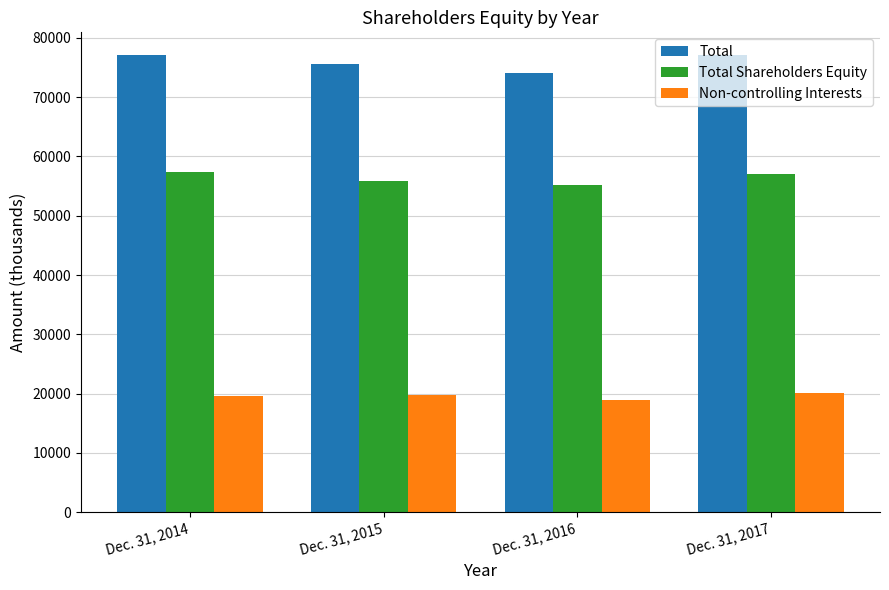

What is the value of the Non-controlling Interests bar at the 3rd from the left?

18994